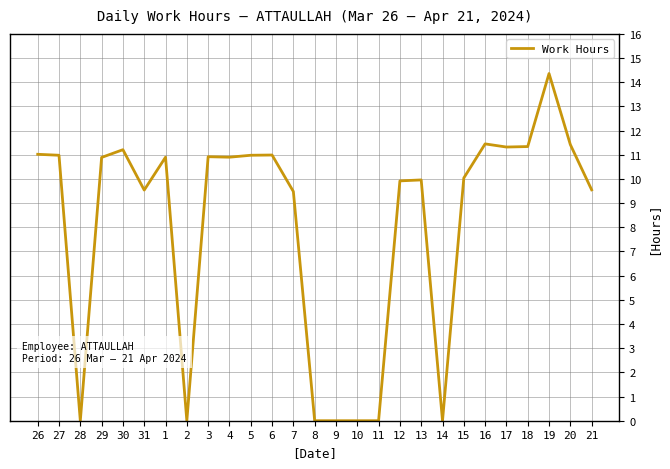

What is the greatest value displayed?

14.4